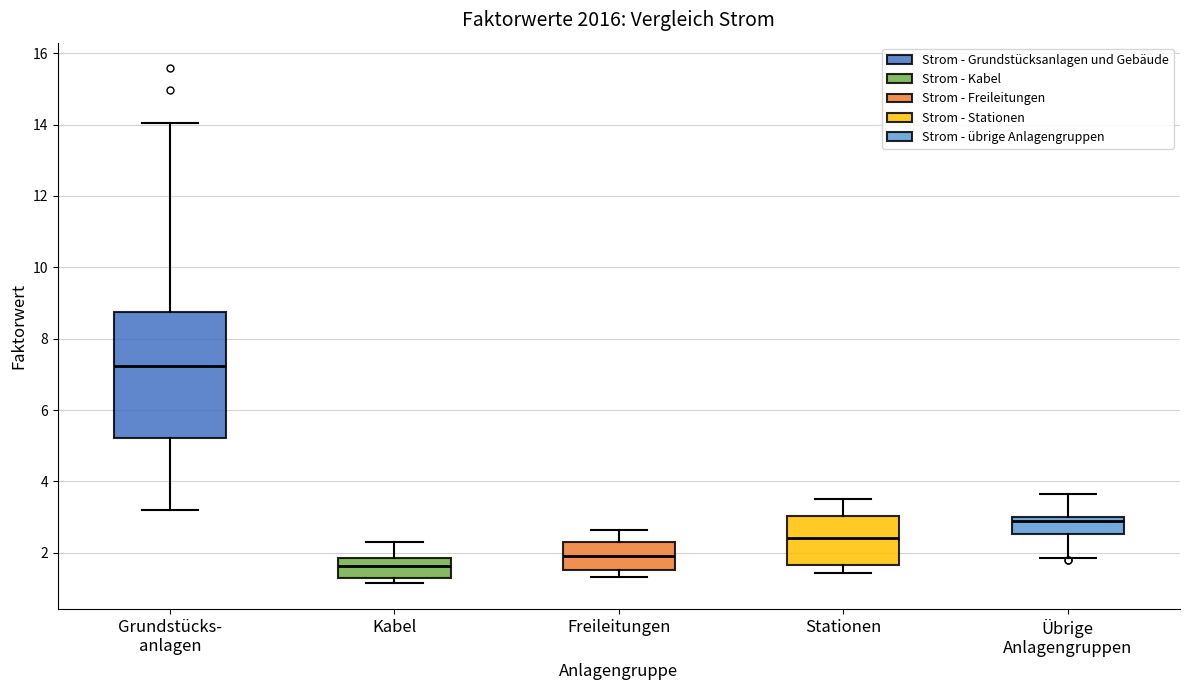

Reading left to right, read every box against the y-axis: the position of its median line, the range the box covers, and the ends of its whiskers. The values are not printed on the chart, so give them approximately, as read against the axis.

Grundstücks- anlagen: median 7.2, box 5.2 to 8.8, whiskers 3.2 to 14.0
Kabel: median 1.6, box 1.2 to 1.8, whiskers 1.2 (just below the box's lower edge) to 2.2
Freileitungen: median 1.8, box 1.6 to 2.2, whiskers 1.4 to 2.6
Stationen: median 2.4, box 1.6 to 3.0, whiskers 1.4 to 3.4
Übrige Anlagengruppen: median 2.8, box 2.6 to 3.0, whiskers 1.8 to 3.6